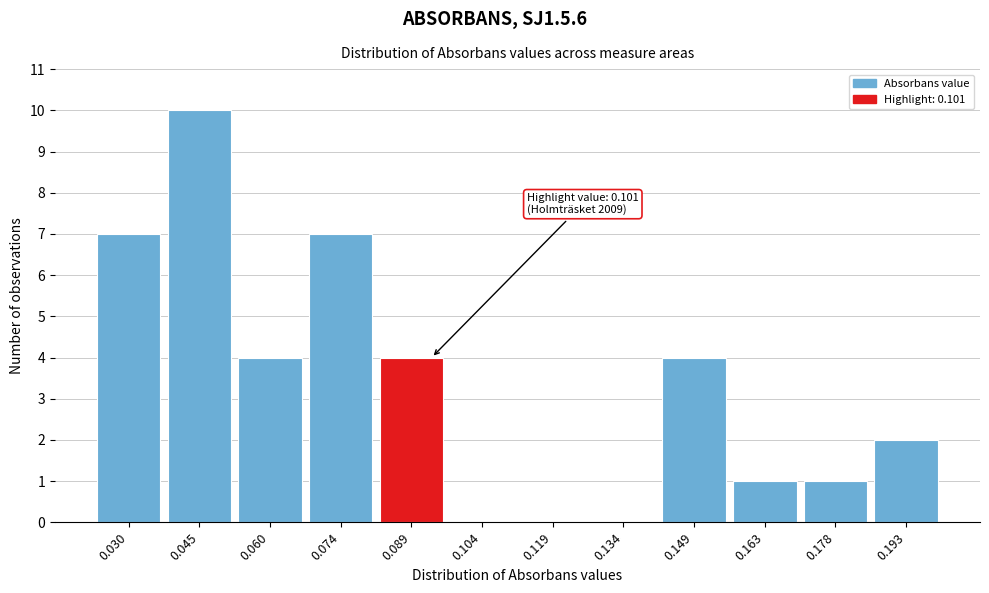

Reading left to right, list all the values displayed in this chart.

0.030=7	0.045=10	0.060=4	0.074=7	0.089=4	0.104=0	0.119=0	0.134=0	0.149=4	0.163=1	0.178=1	0.193=2